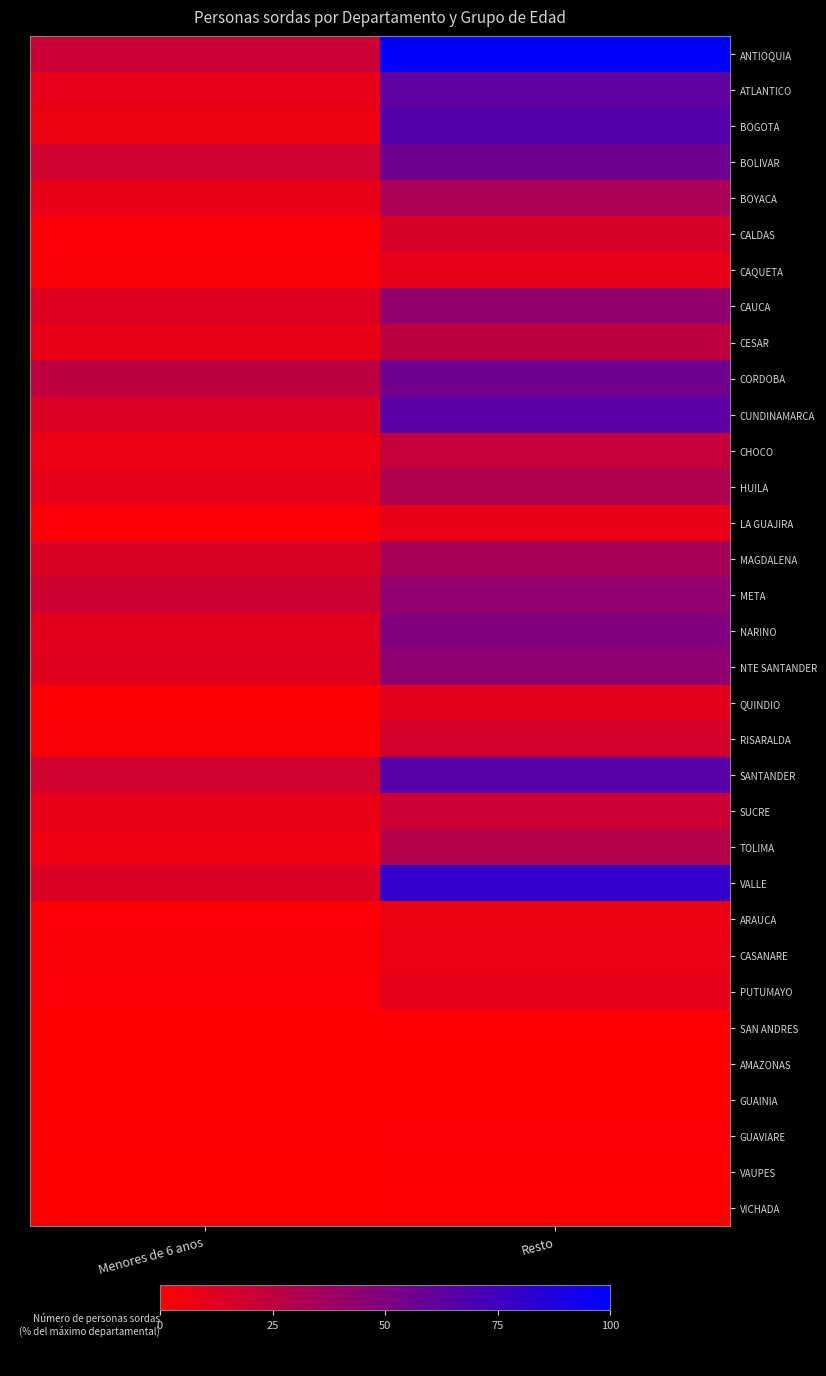

What is the greatest value displayed?

100.0